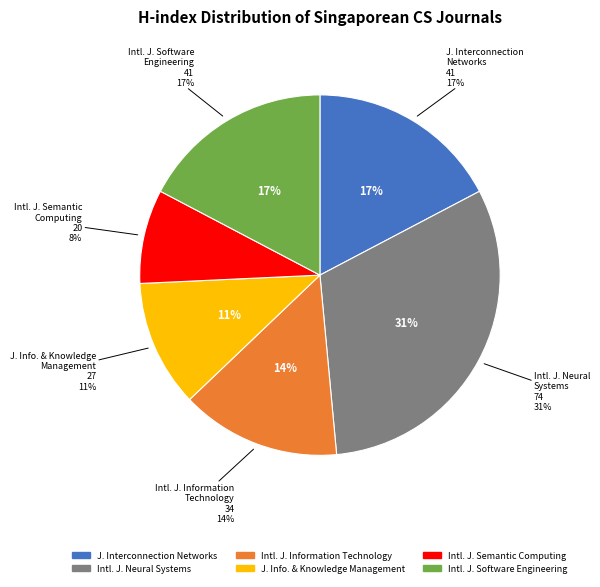

What percentage is the International Journal of Neural Systems slice, to the nearest percent?

31%